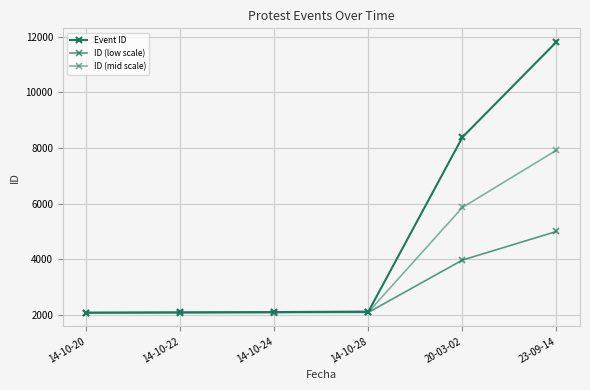

Reading left to right, what are all the values shown in this chart?

Event ID: 2082.0	2094.0	2105.0	2122.0	8388.0	11812.0
ID (low scale): 2082.0	2085.6	2088.9	2094.0	3973.8	5001.0
ID (mid scale): 2082.0	2089.2	2095.8	2106.0	5865.6	7920.0